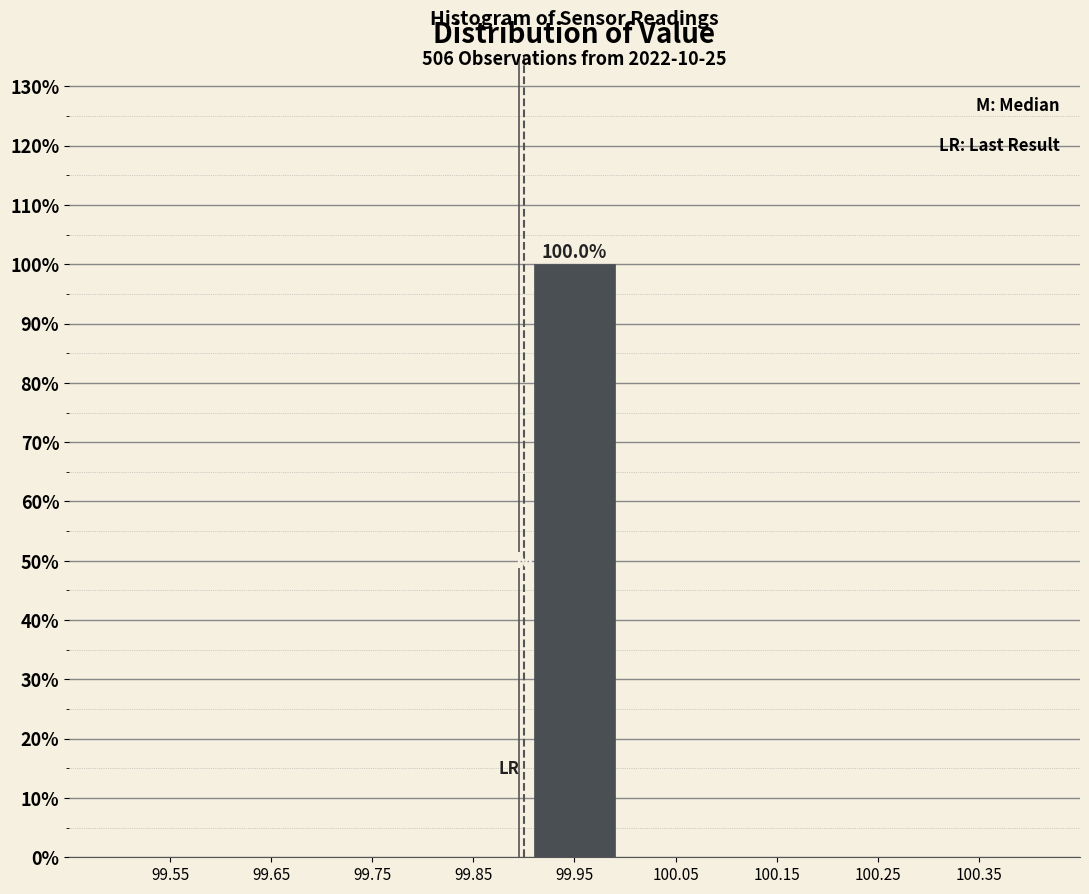

Which range on the x-axis has the tallest bar?

99.9 to 100.0